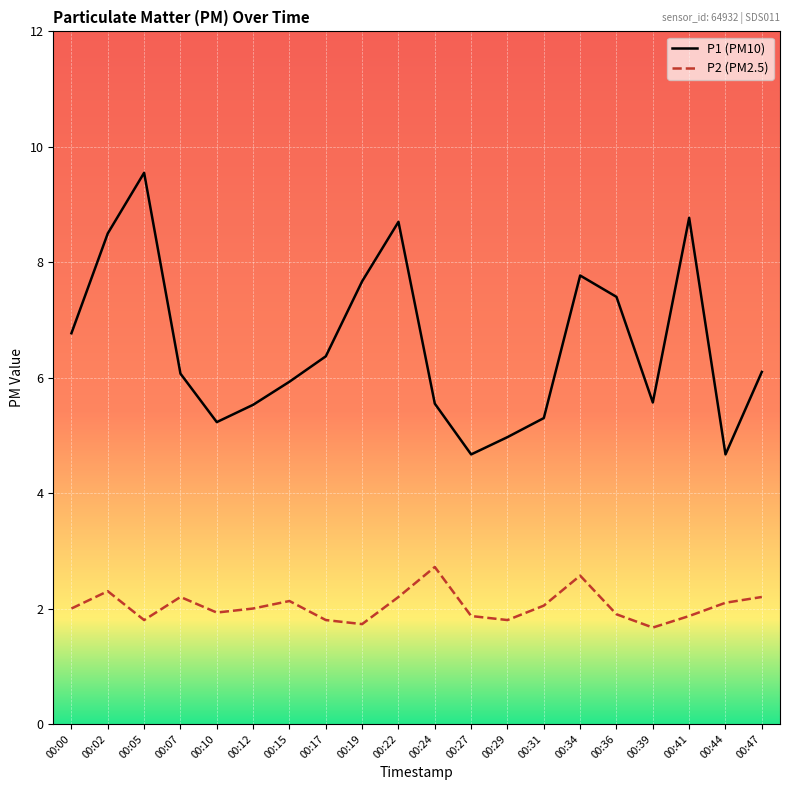

True or false: P1 (PM10) and P2 (PM2.5) intersect in this chart.

False